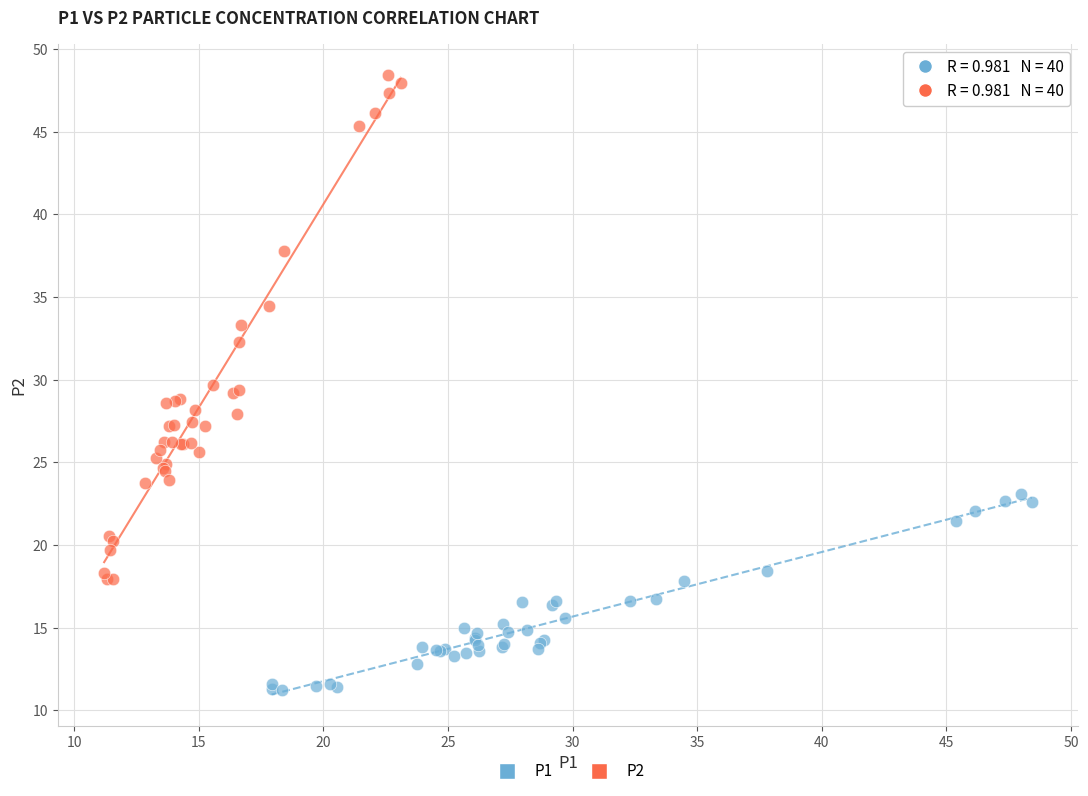

Which series reaches the maximum Y coordinate?

P2